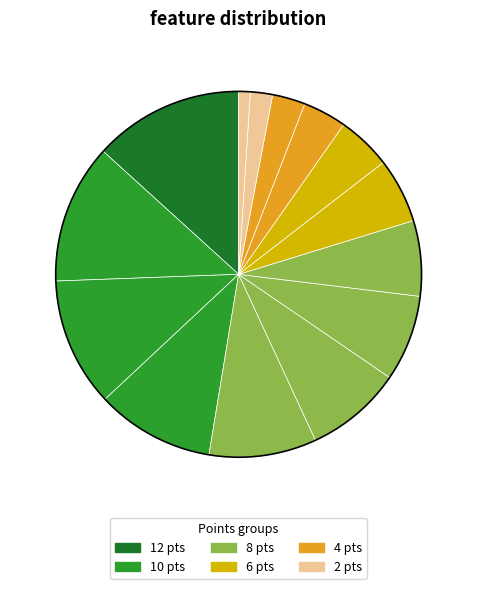

Rank the categories by value from highest to lowest.

Sviták Zdenda, Červenka František, Patil Raj, Smoljak Filip, Novák Karel, Chmelař Ondřej, Navrátil Lukáš, Těšitel Jan, Šimunský Horst, Rezek František, Chmelař Tomáš, Schierl Pavel, Křesťan Aleš, Kumar Alok